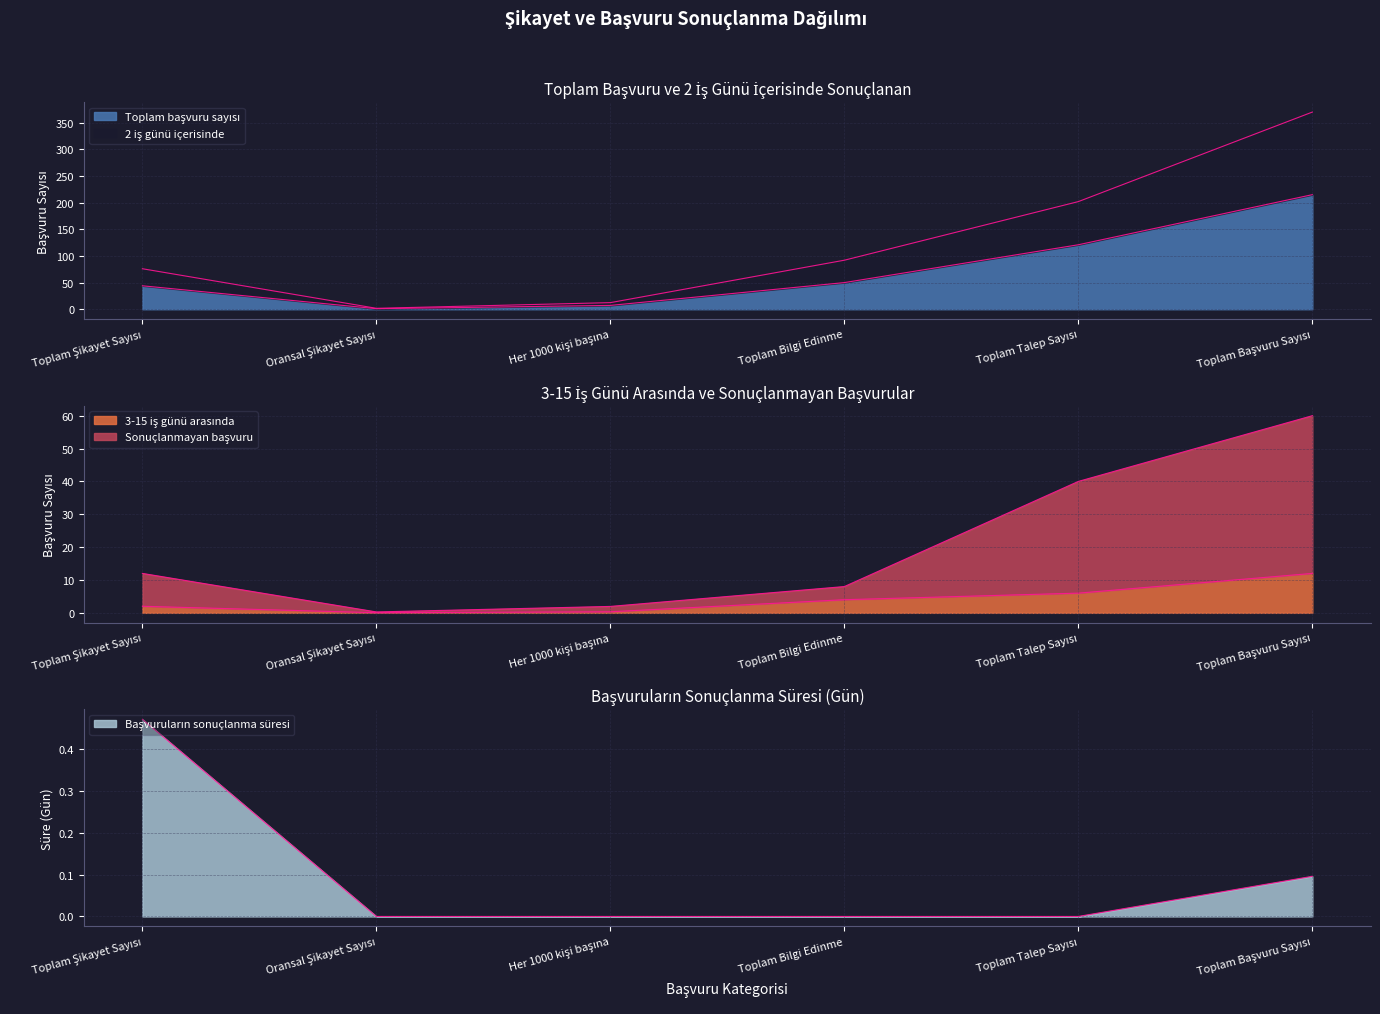

What is the difference between the highest and lowest values at Her 1000 kişi başına?

12.4